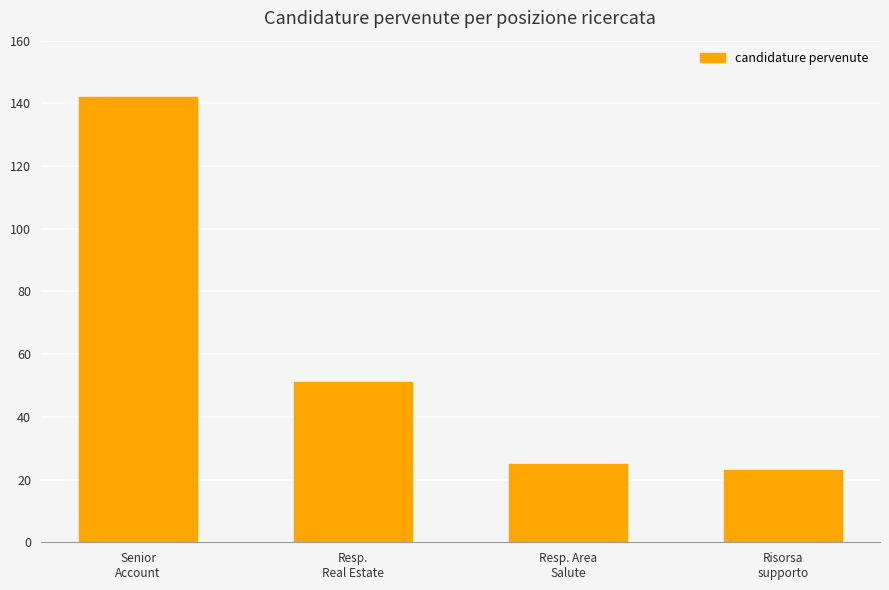

Which has a higher value, Resp. Area
Salute or Risorsa
supporto?

Resp. Area
Salute